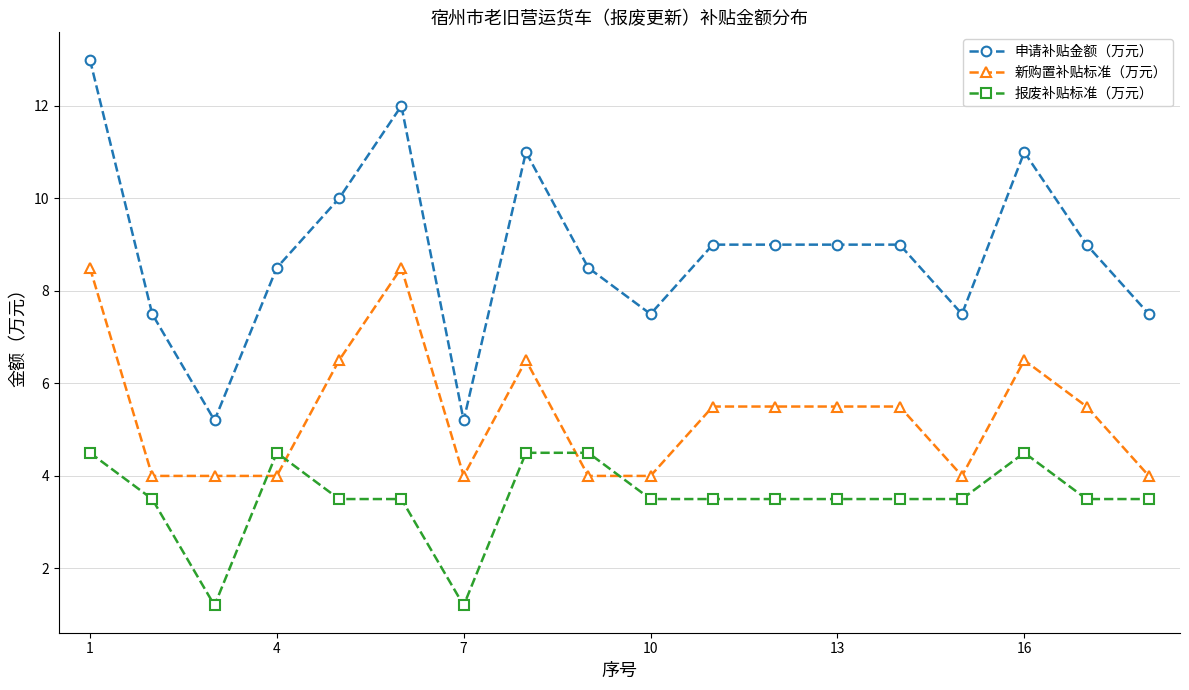

What is the value of the 新购置补贴标准（万元） point at the 12th from the left?

5.5